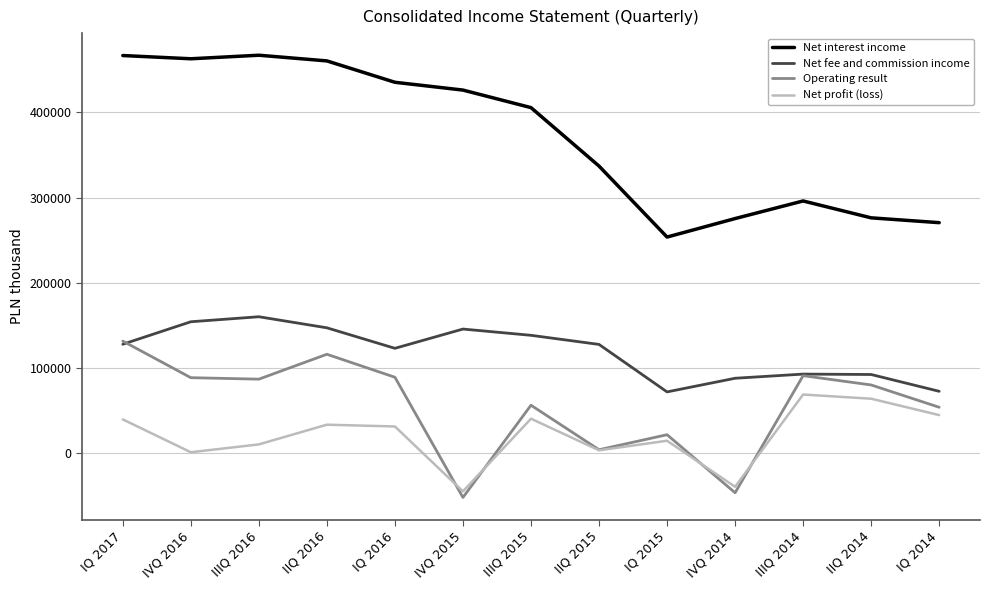

How many values in Operating result are above zero?

11